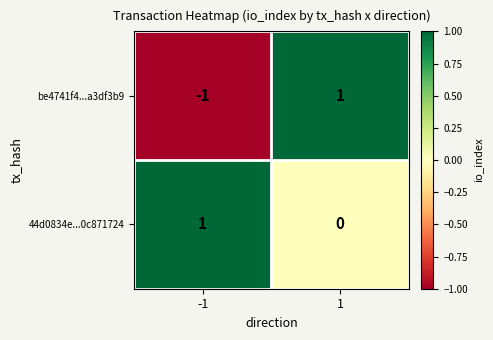

Which series has the widest spread of values?

be4741f4...a3df3b9